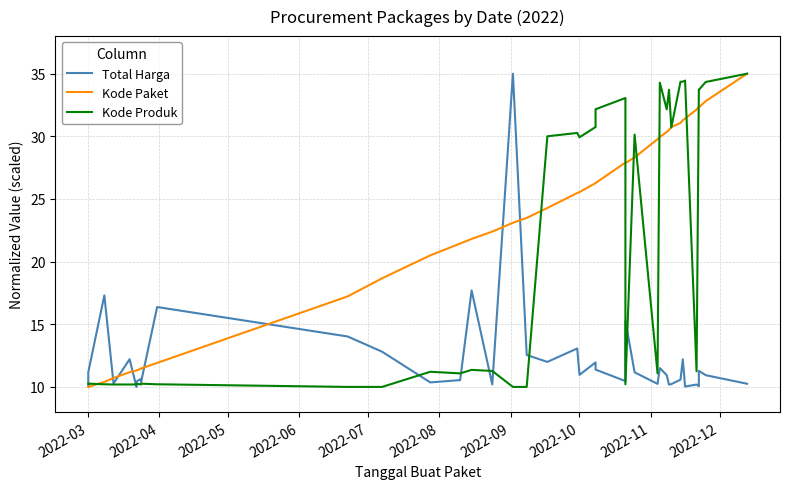

The Kode Produk series shows 15.5 at 25. True or false?

False